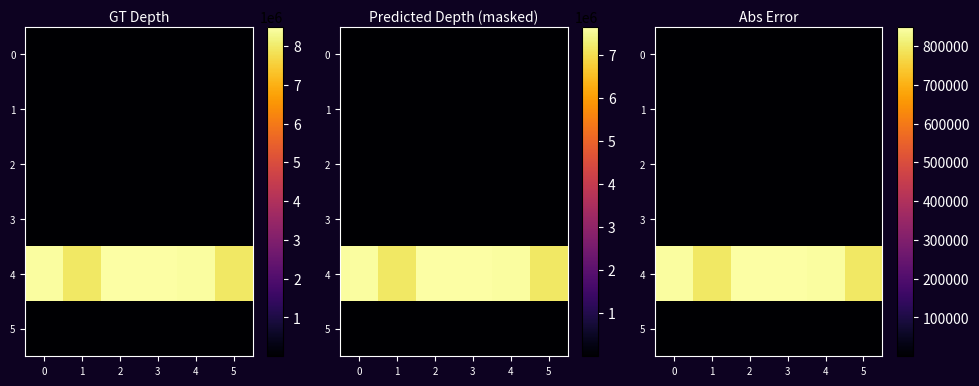

How many 2 values are between 0 and 1?

6